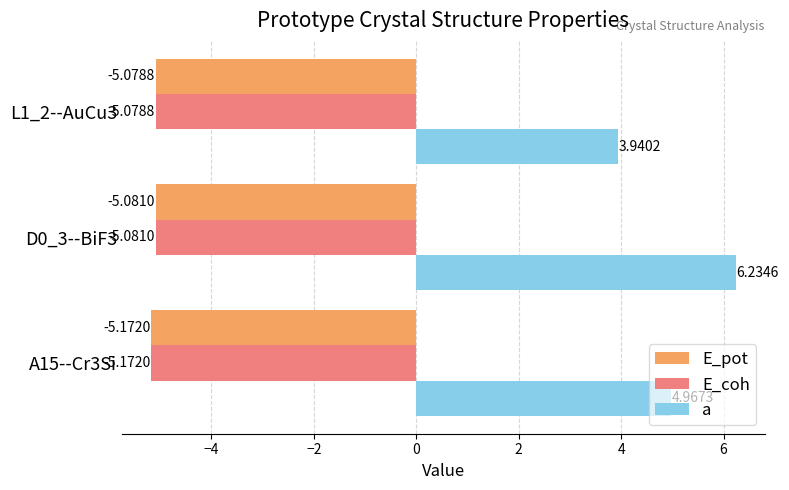

What are all the series names shown in the legend?

E_pot, E_coh, a